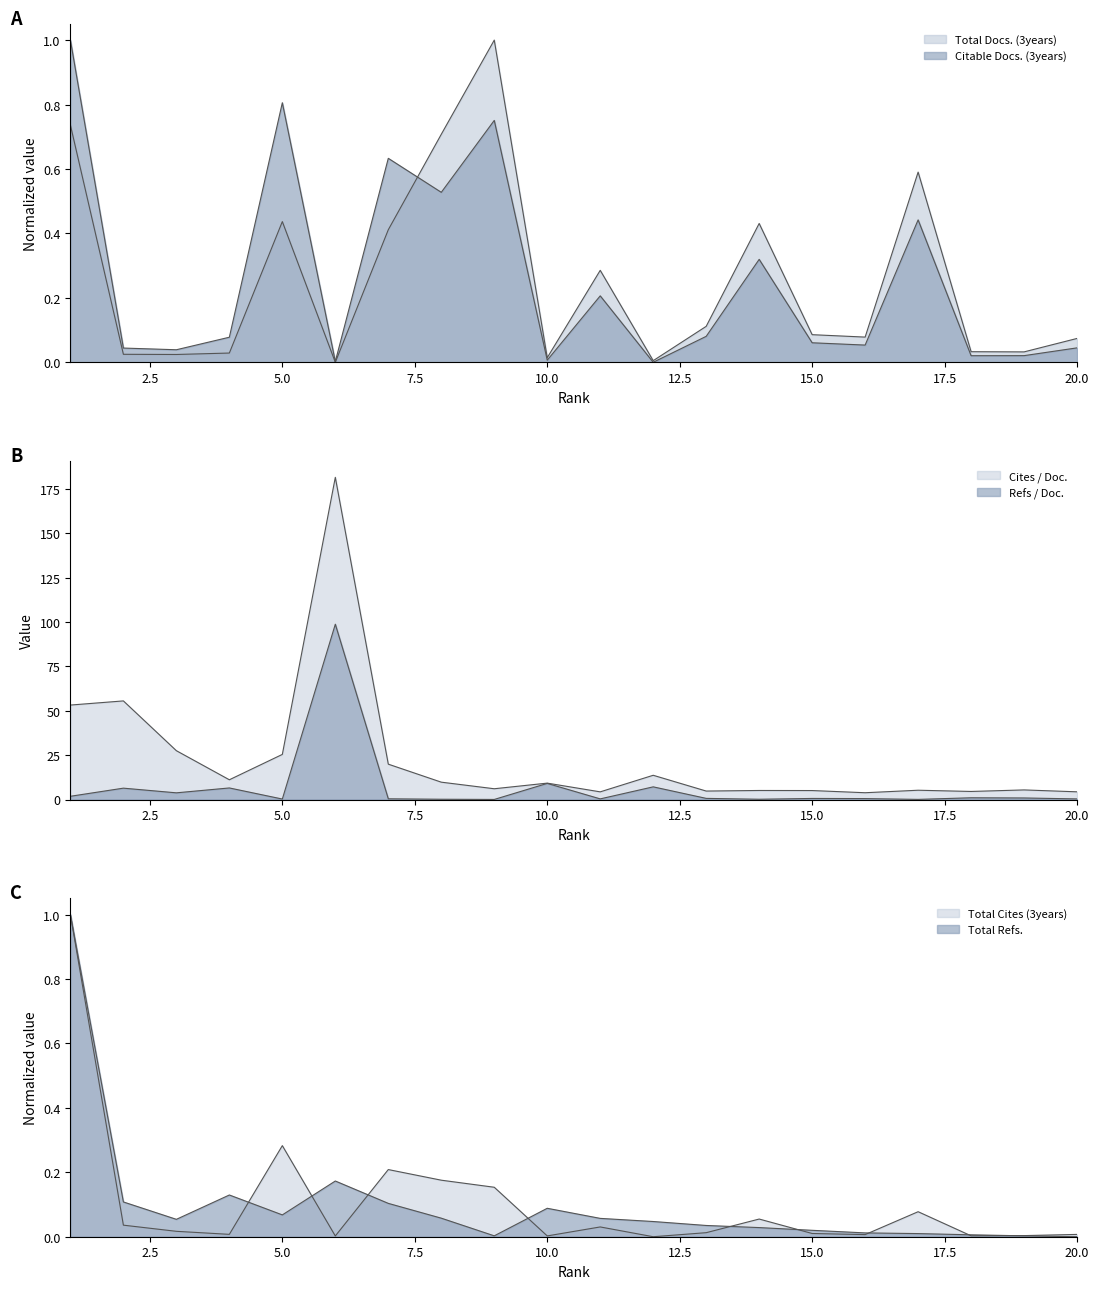

The value of Total Docs. (3years) at 1 is 0.7. True or false?

True